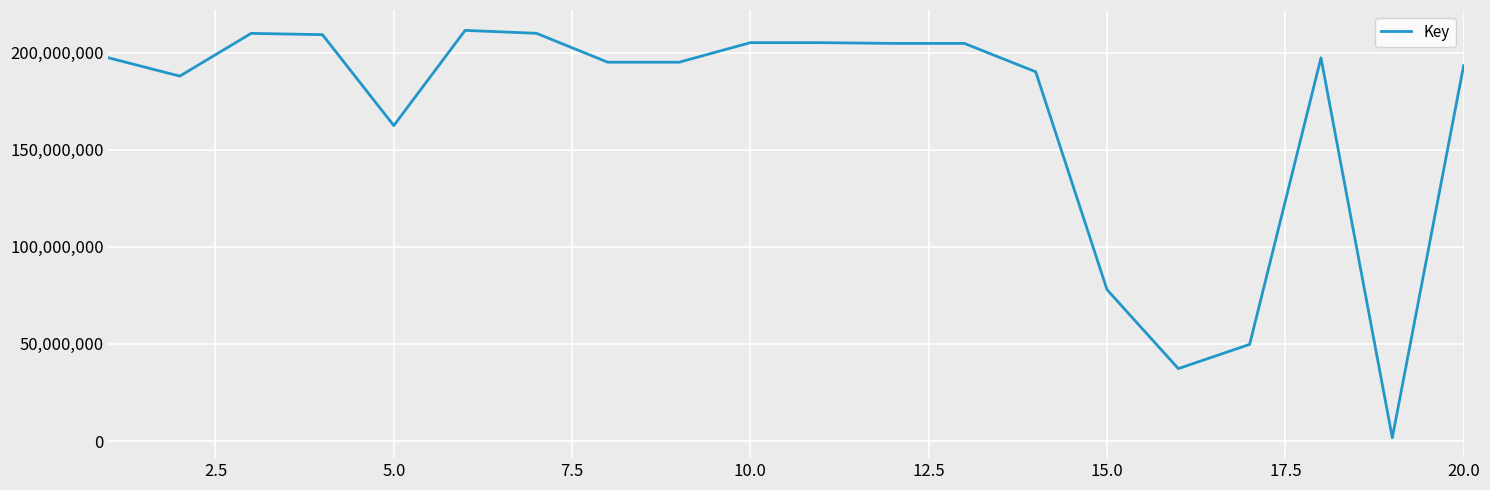

What is the greatest value displayed?

211515793